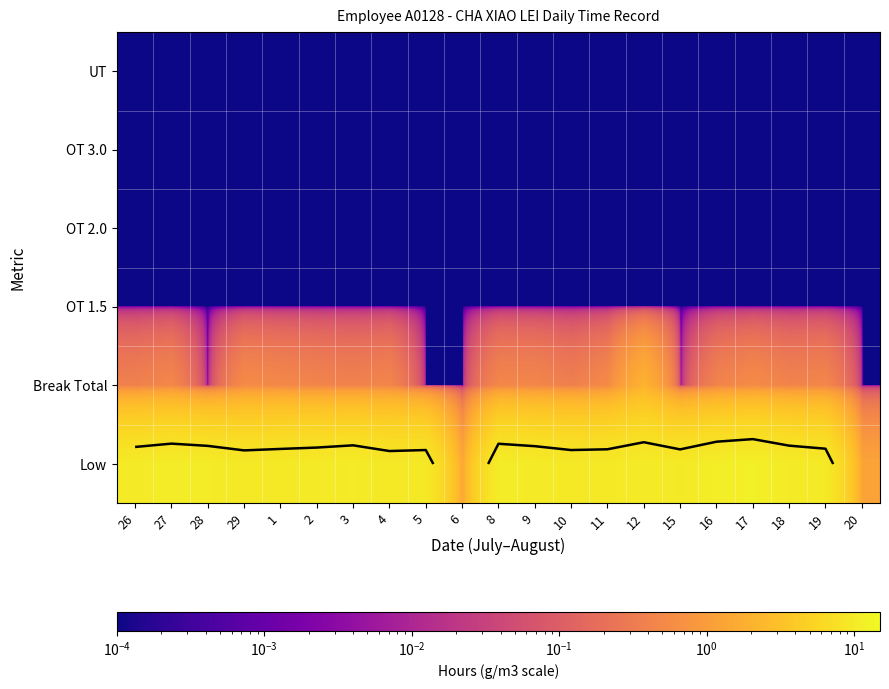

At how many categories does at least one series exceed 5?

19